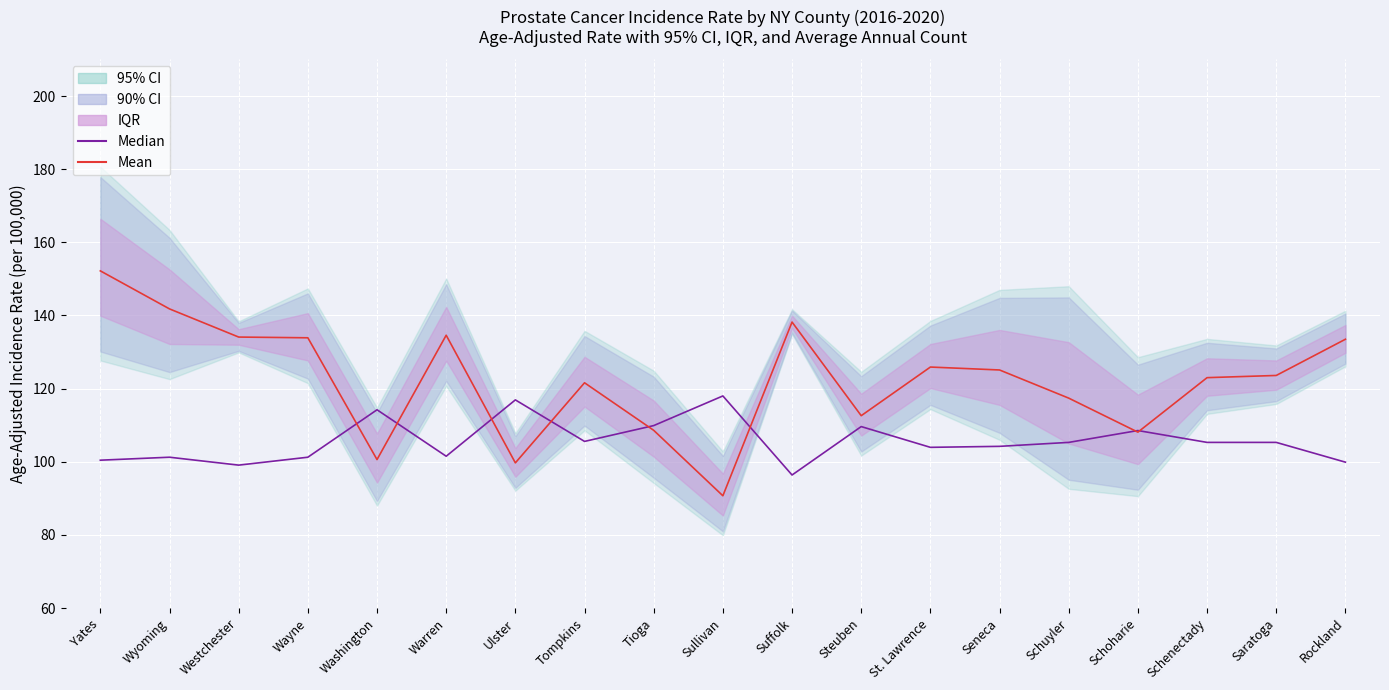

True or false: Mean has more than 2 points higher than both neighbors.

True